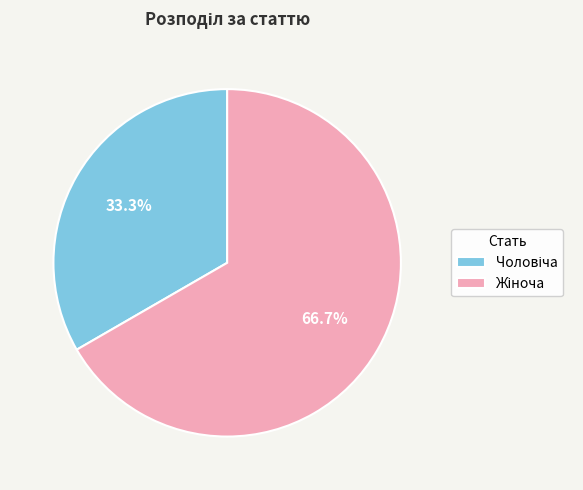

How many segments does this pie chart have?

2